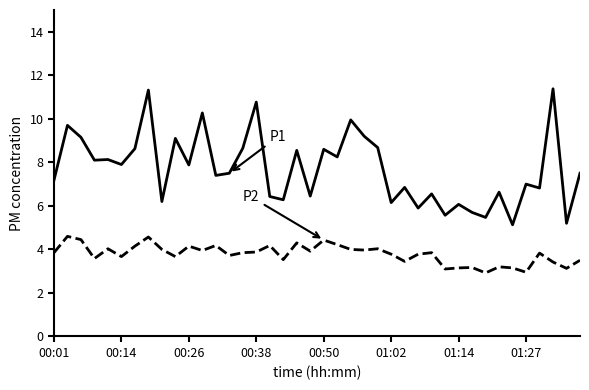

What is the maximum value shown in the chart?

11.4